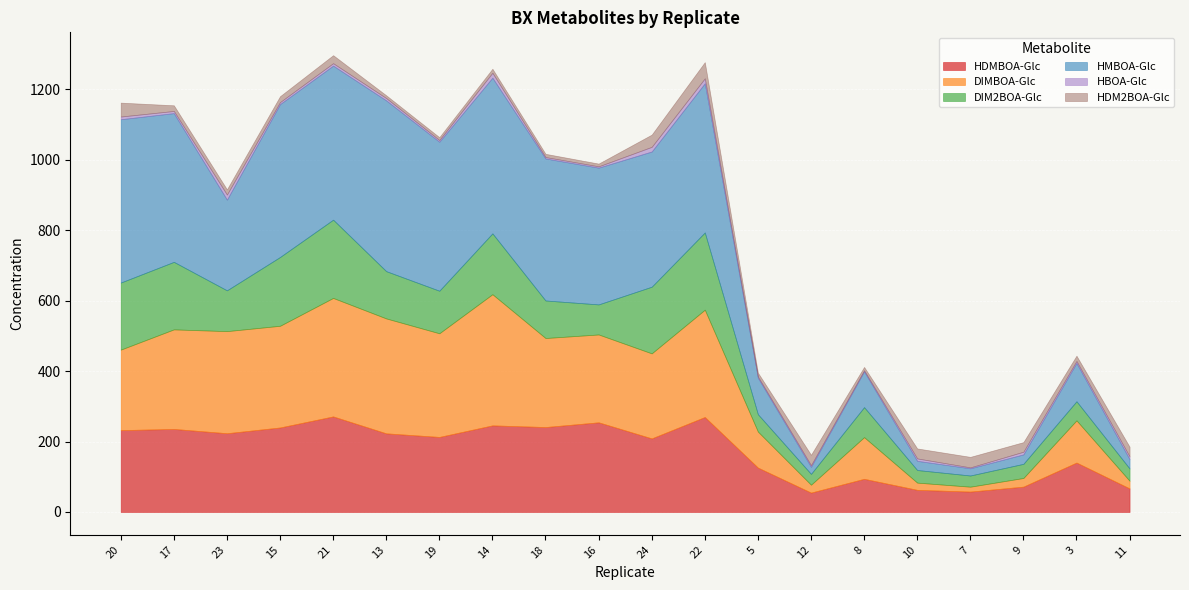

List the labels in order of DIM2BOA-Glc value, largest first.

21, 22, 15, 17, 20, 24, 14, 13, 19, 23, 18, 16, 8, 3, 5, 9, 10, 11, 7, 12